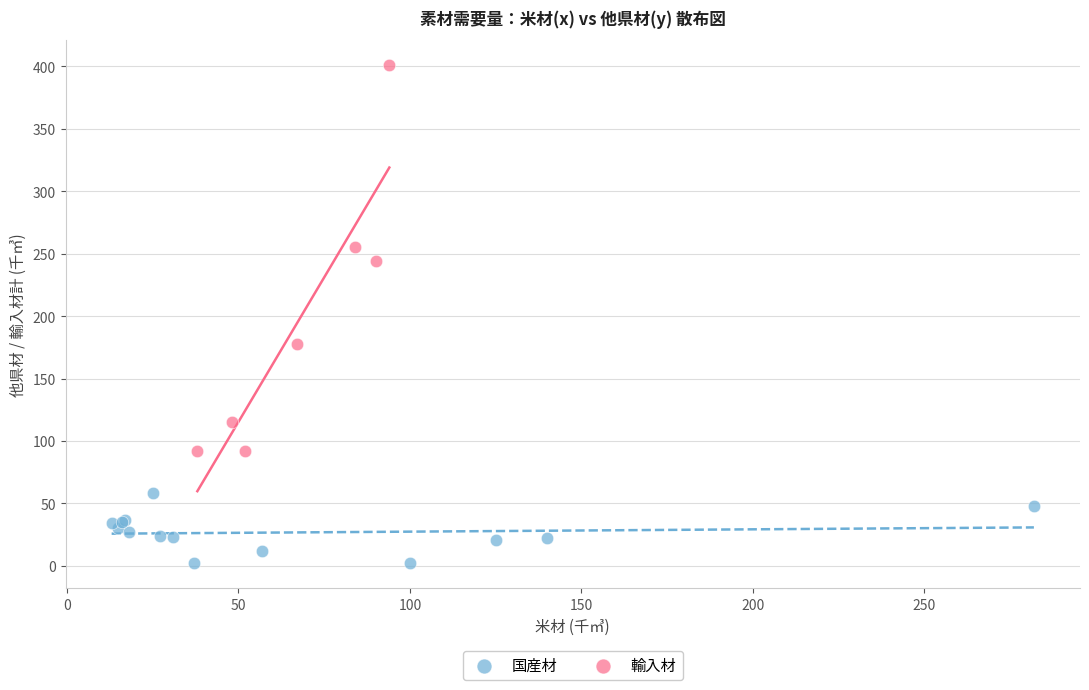

Which series has the widest spread of Y values?

輸入材